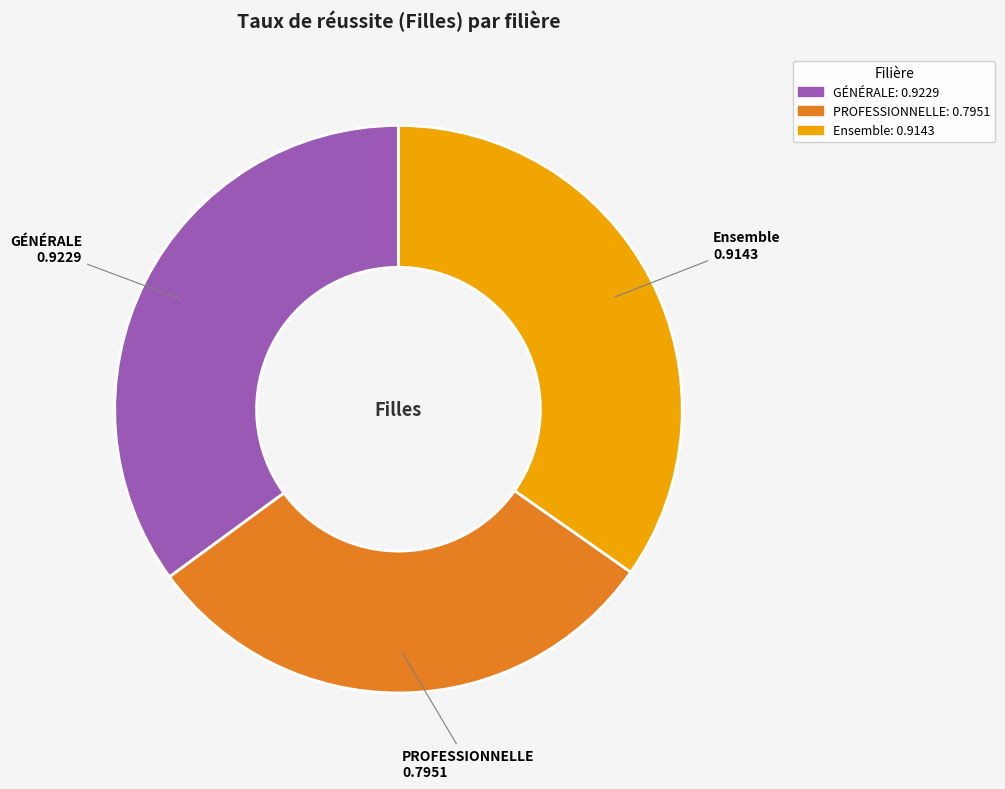

Combined, do GÉNÉRALE and Ensemble account for over 50%?

Yes